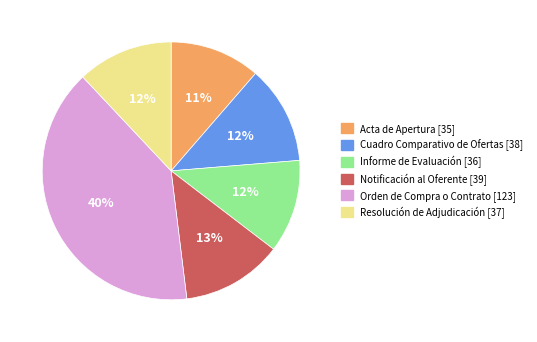

Is the sum of Cuadro Comparativo de Ofertas and Acta de Apertura greater than half?

No